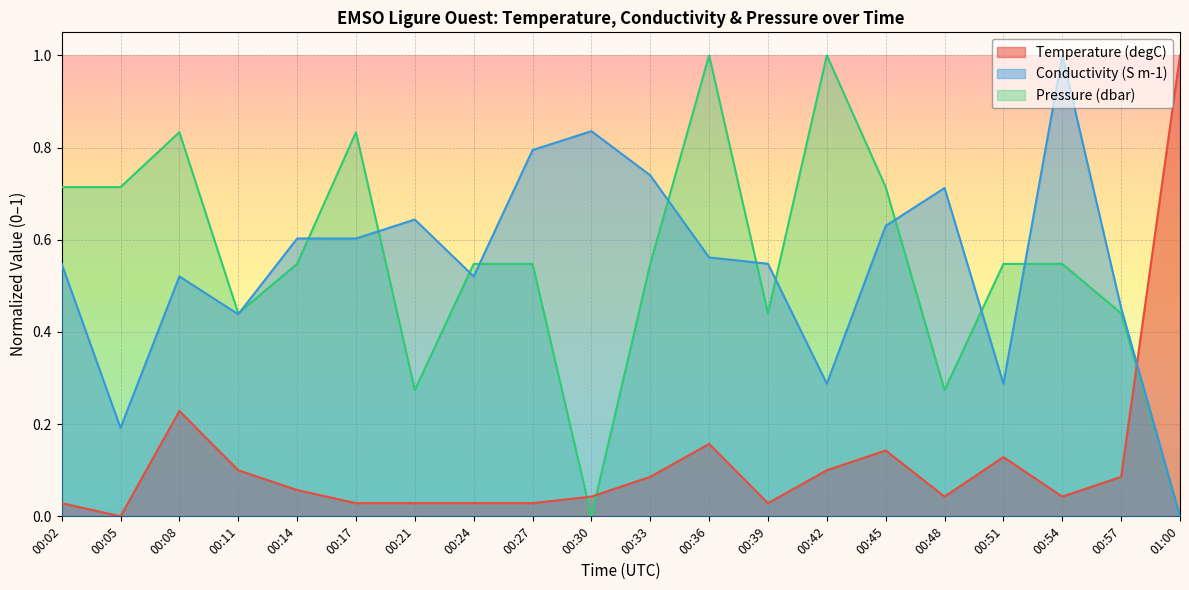

How many interior local valleys does the Temperature series have?

4